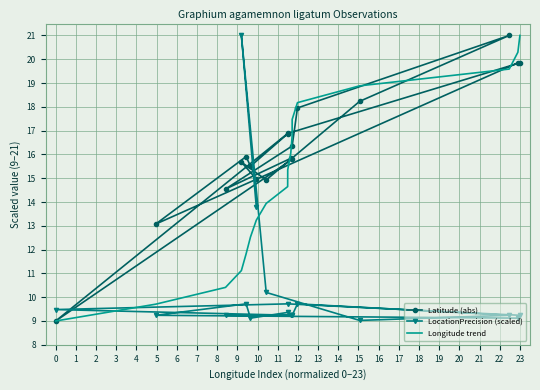

True or false: LocationPrecision (scaled) has a value of 16.6 at 14.

False